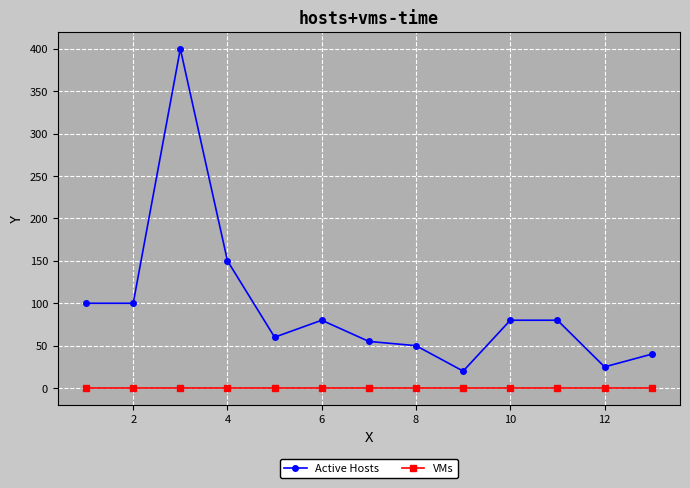

How many series are shown in this chart?

2